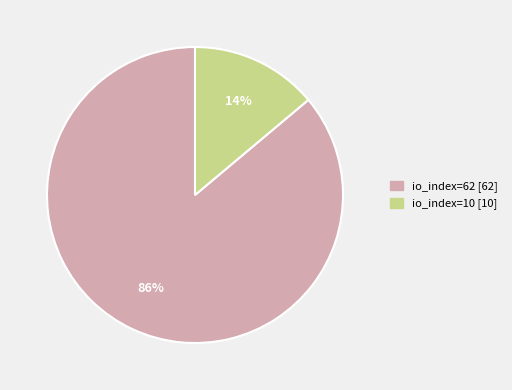

Rank the categories by value from lowest to highest.

io_index=10, io_index=62